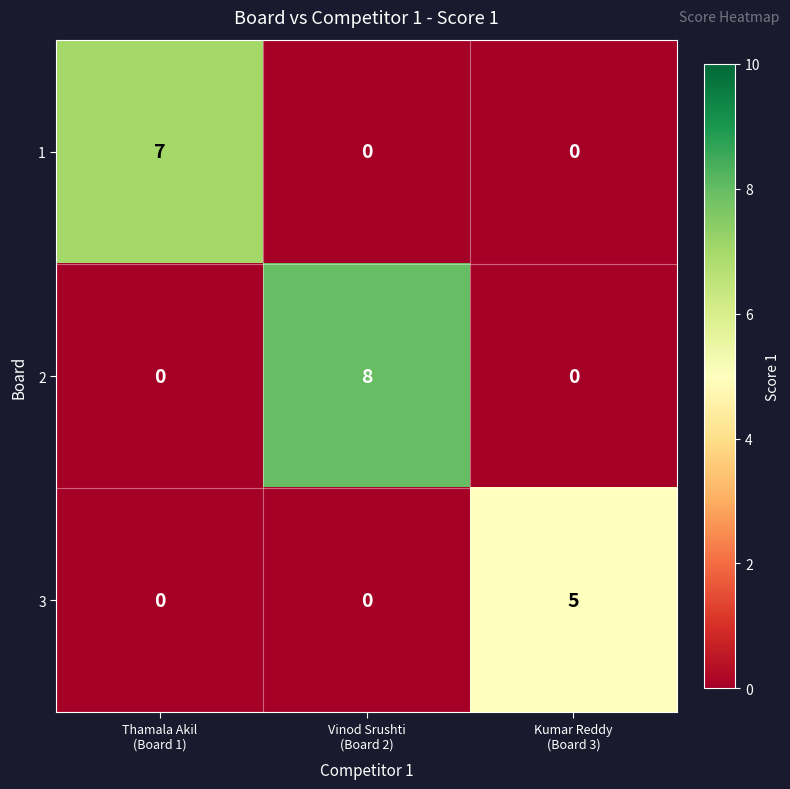

List the series in order of their peak value, highest first.

2, 1, 3